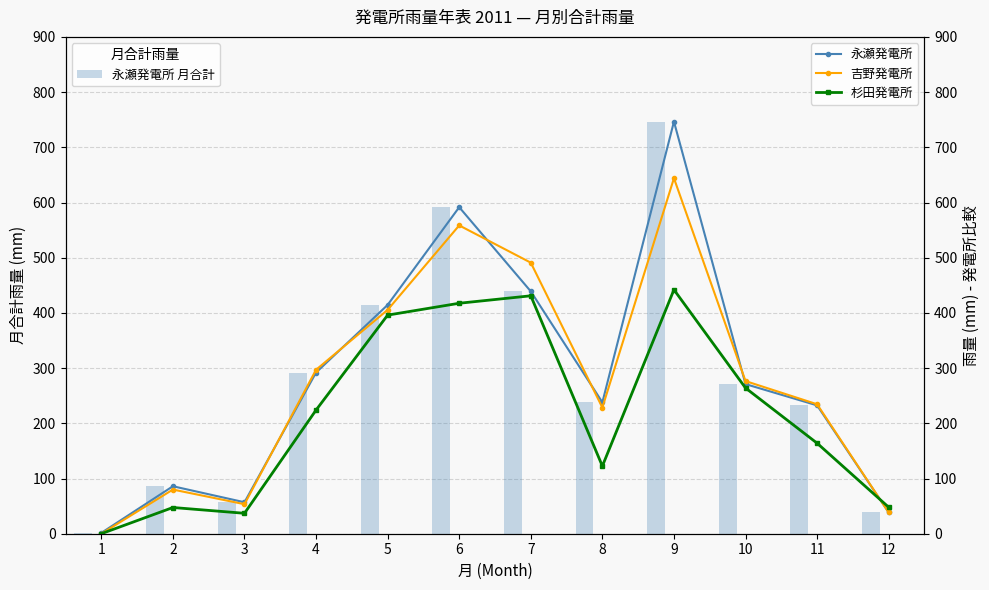

What is the highest value of the 永瀬発電所 月合計 series?

746.5